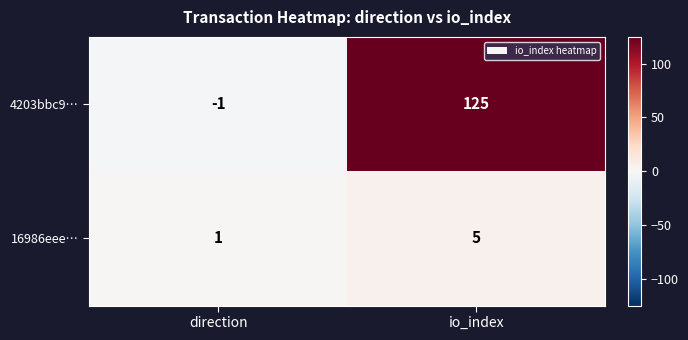

Rank the series at direction from lowest to highest value.

4203bbc9…, 16986eee…